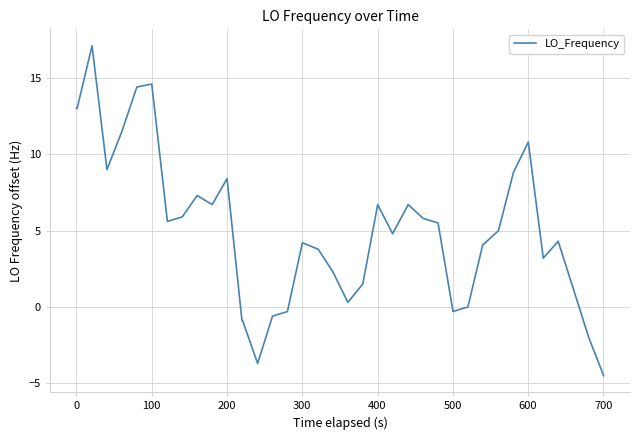

What is the minimum value shown in the chart?

-4.5